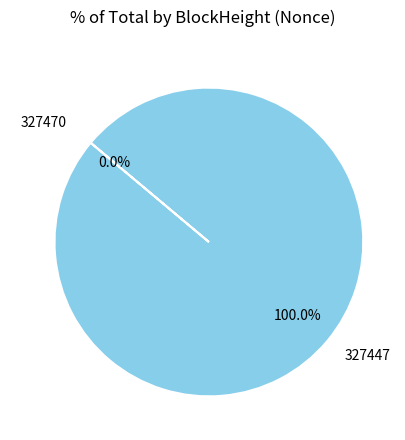

Between 327447 and 327470, which is larger?

327447